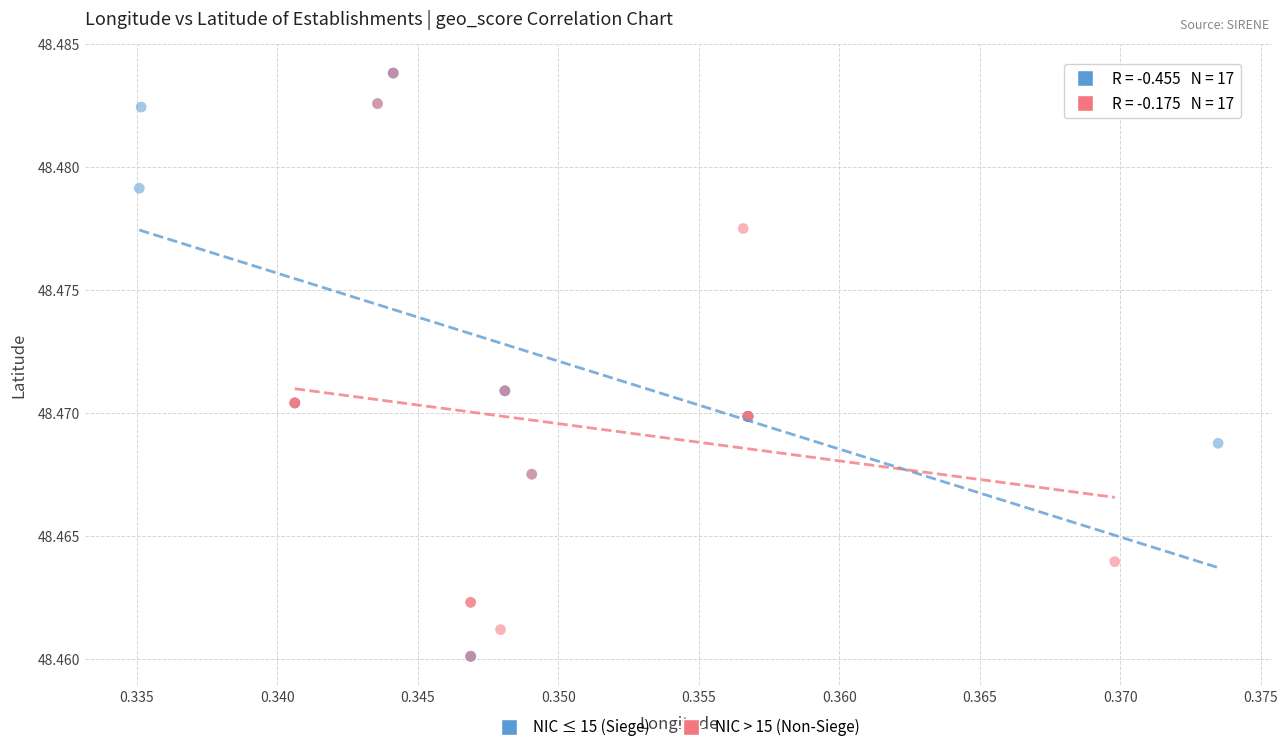

What are all the series names shown in the legend?

NIC ≤ 15 (Siege), NIC > 15 (Non-Siege)